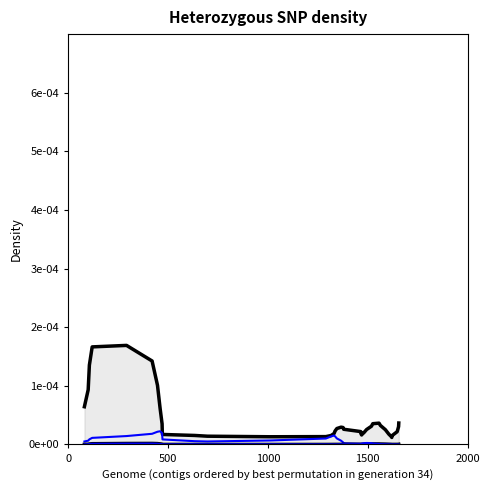

How many lines are shown in the chart?

4